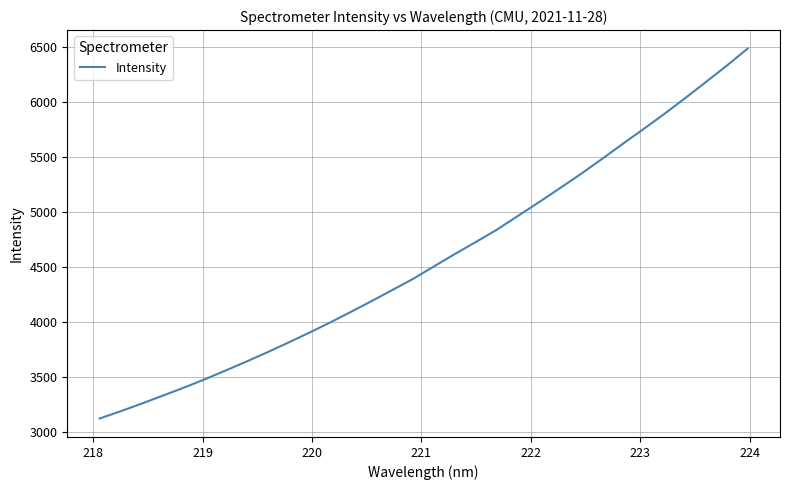

What is the maximum value shown in the chart?

6485.5